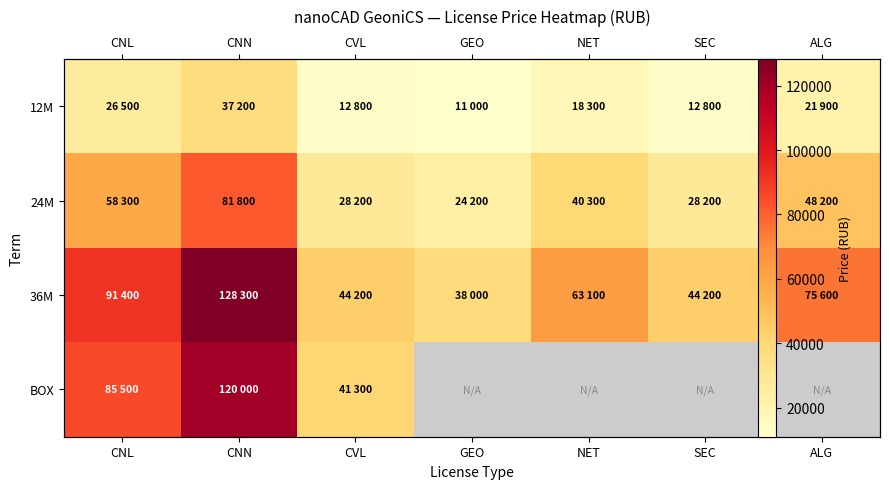

What is the approximate value of 36M at CNL?

91400.0